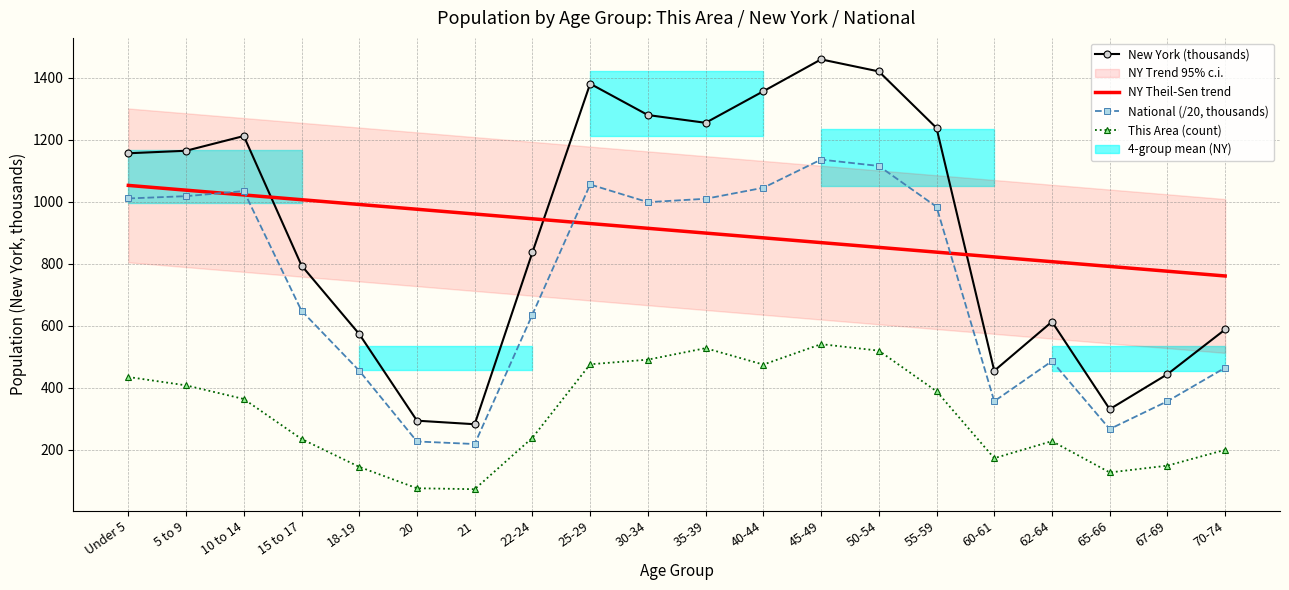

Where is the first local minimum for New York (thousands)?

21